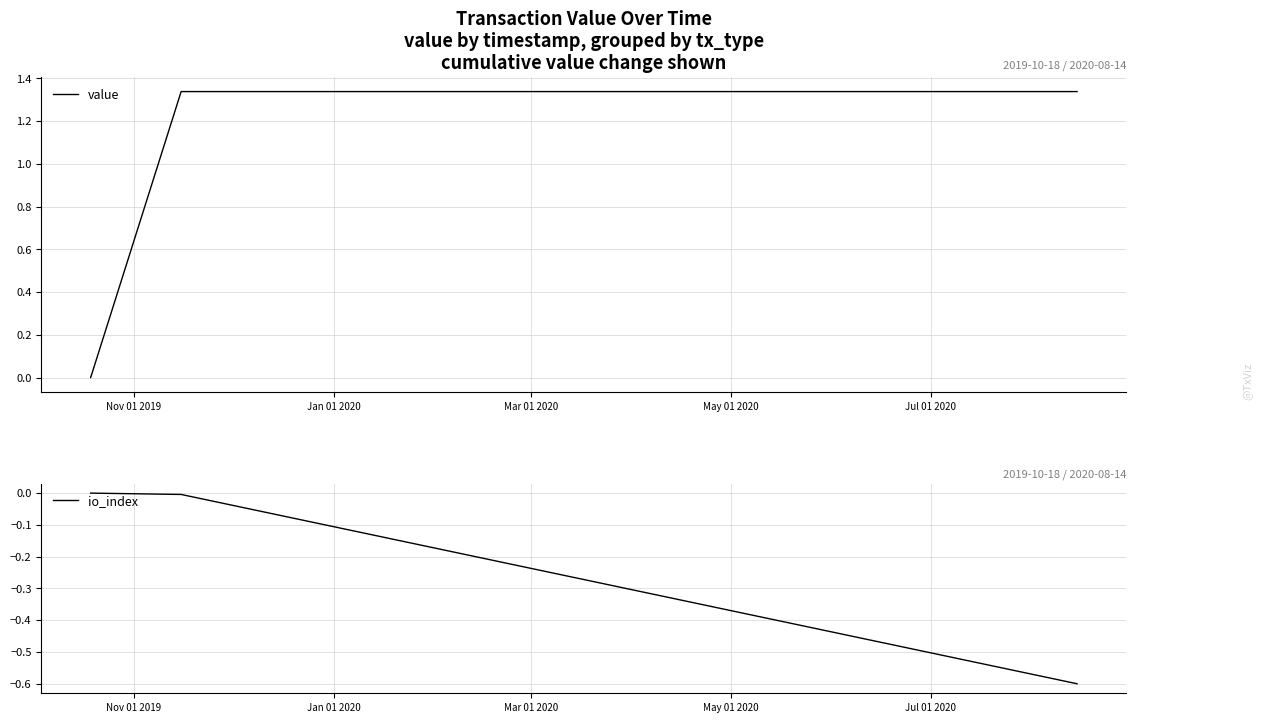

What are all the series names shown in the legend?

value, io_index